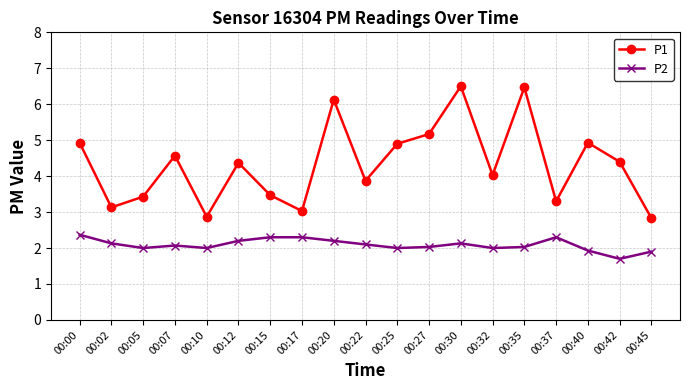

What is the spread (max minus min) of values at 00:22?

1.8